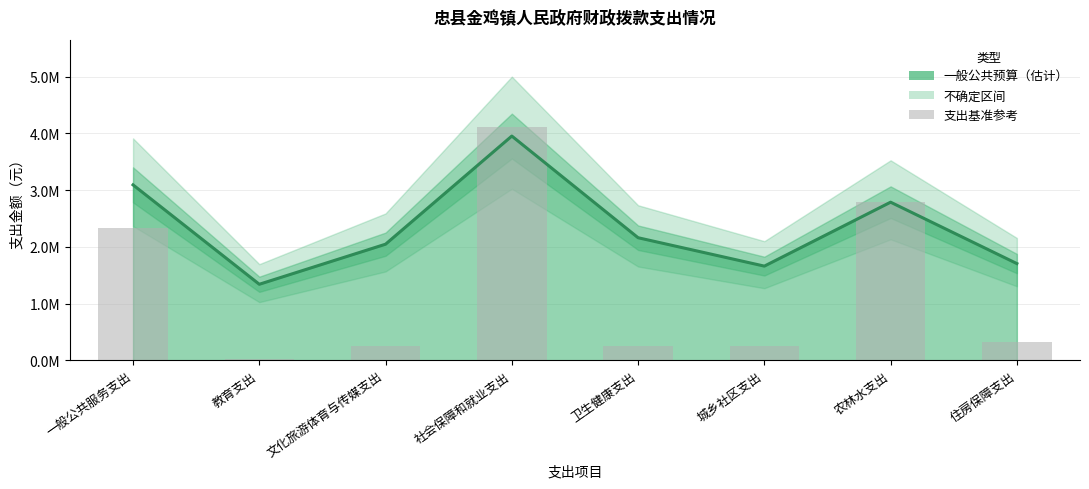

Reading left to right, what are all the values shown in this chart?

一般公共预算: 一般公共服务支出=3092385.6	教育支出=1339279.7	文化旅游体育与传媒支出=2046058.7	社会保障和就业支出=3953192.6	卫生健康支出=2160102.8	城乡社区支出=1659378.5	农林水支出=2786808.4	住房保障支出=1704262.7
支出基准参考: 一般公共服务支出=2324164.7	教育支出=14977.1	文化旅游体育与传媒支出=251165.8	社会保障和就业支出=4113043.6	卫生健康支出=253528.6	城乡社区支出=245201.6	农林水支出=2781387.4	住房保障支出=324339.4